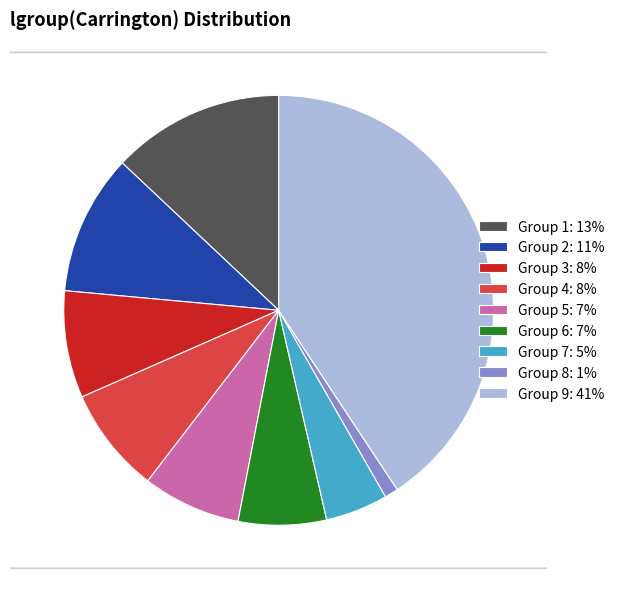

Which has a higher value, 2 or 6?

2